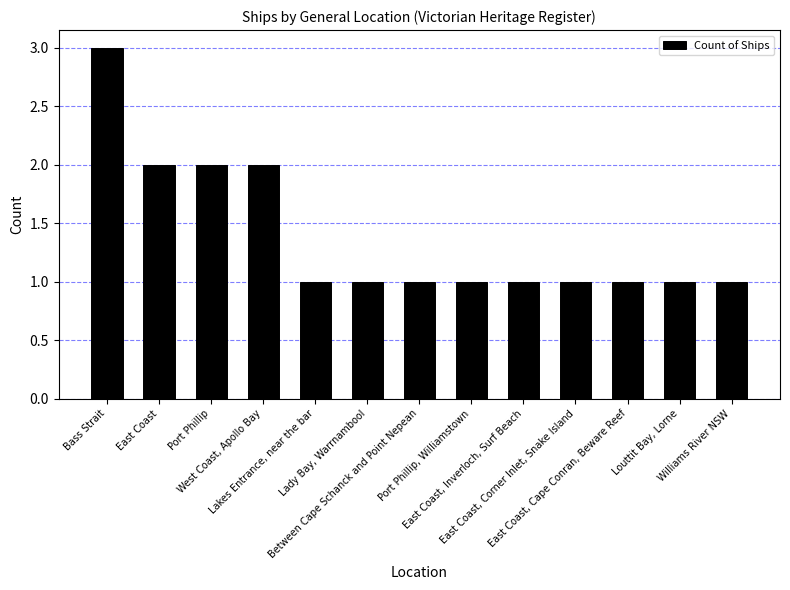

What is the sum of the values at Louttit Bay, Lorne and Lakes Entrance, near the bar?

2